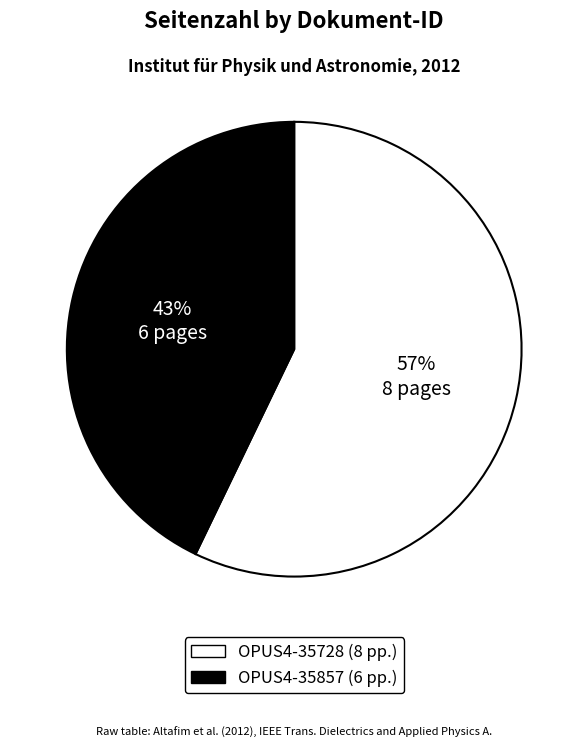

Combined, do OPUS4-35857 and OPUS4-35728 account for over 50%?

Yes